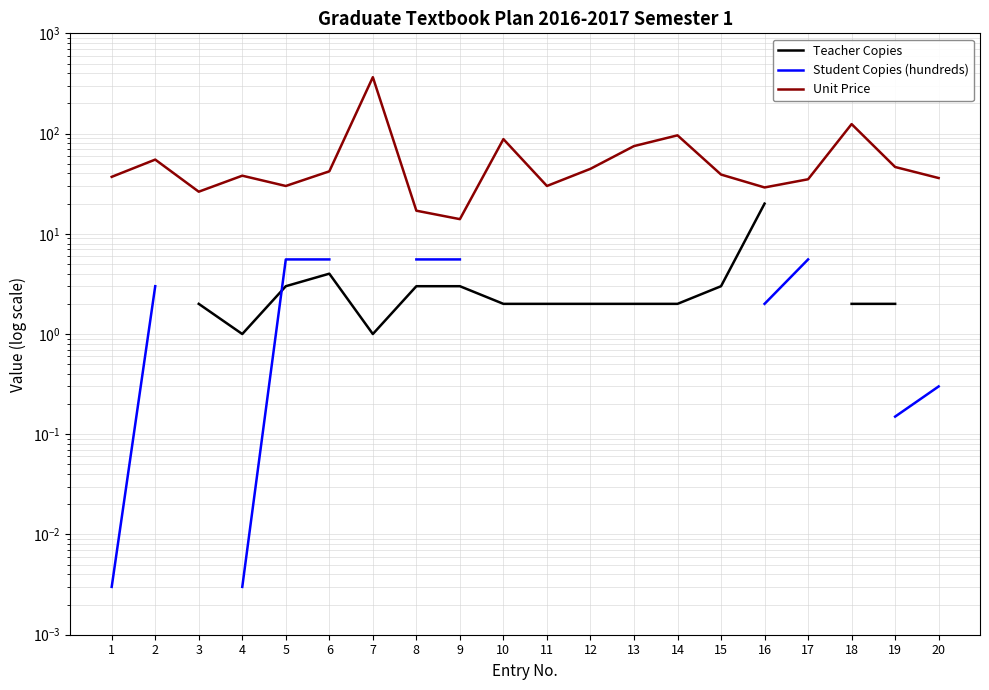

How many distinct data groups are displayed?

3